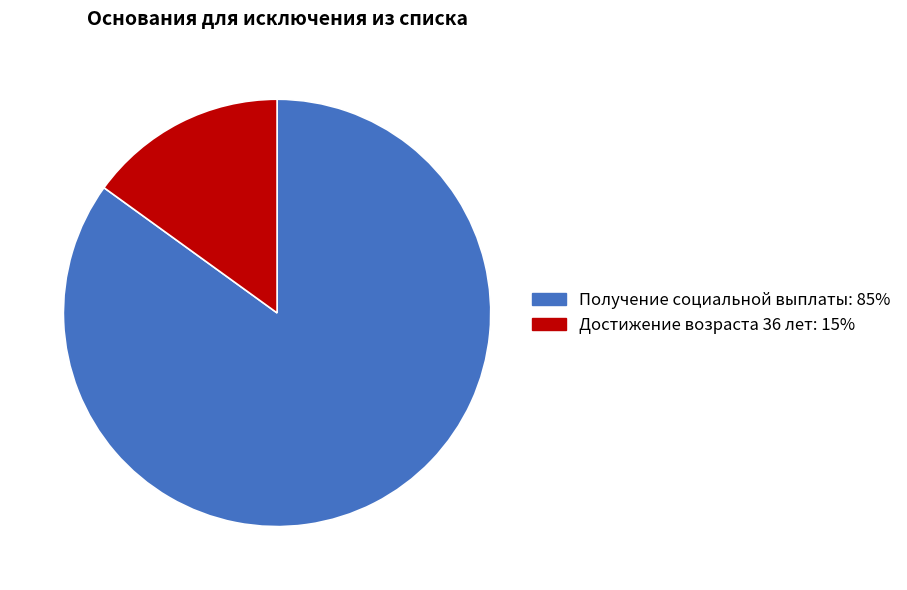

How many slices are in this pie chart?

2